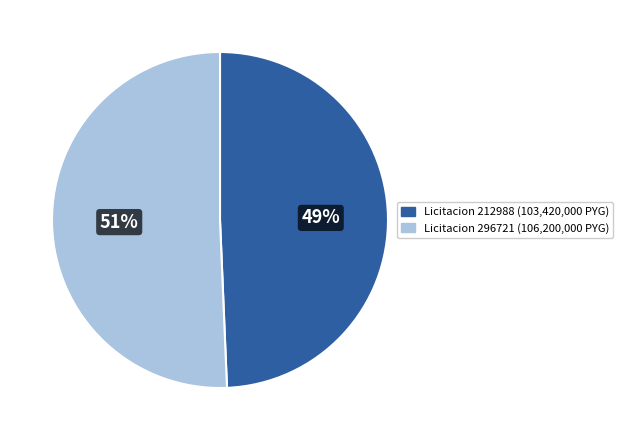

Combined, do Licitacion 212988 (103,420,000 PYG) and Licitacion 296721 (106,200,000 PYG) account for over 50%?

Yes